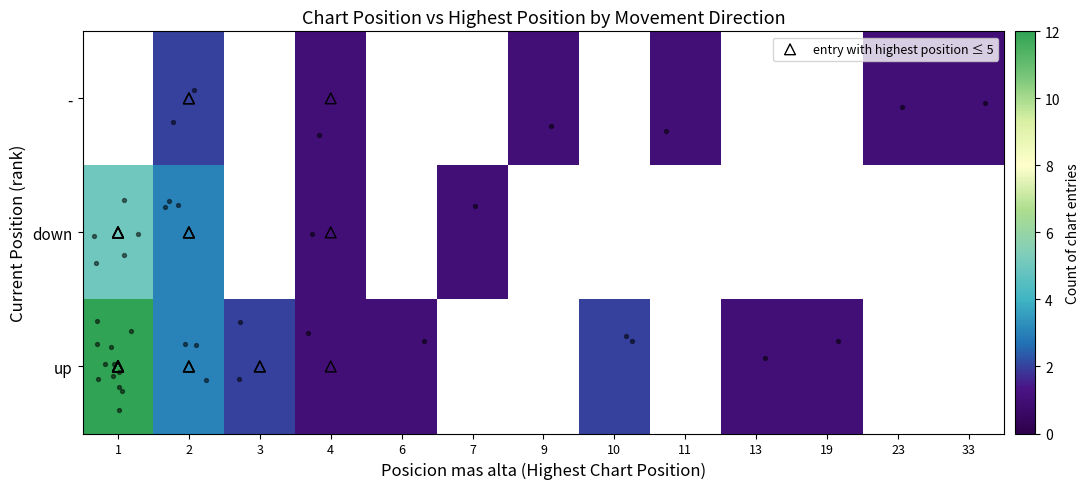

How many values in row_1 are above zero?

4